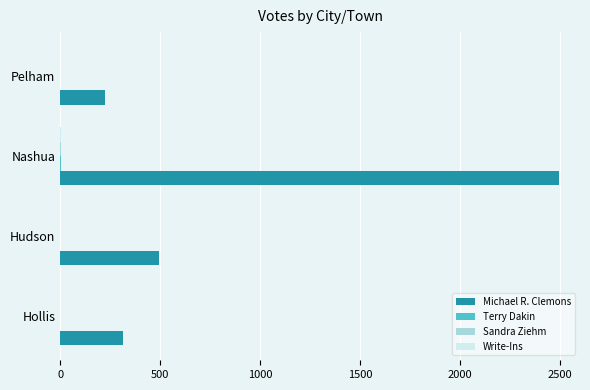

At which category is the sum across all series the highest?

Nashua